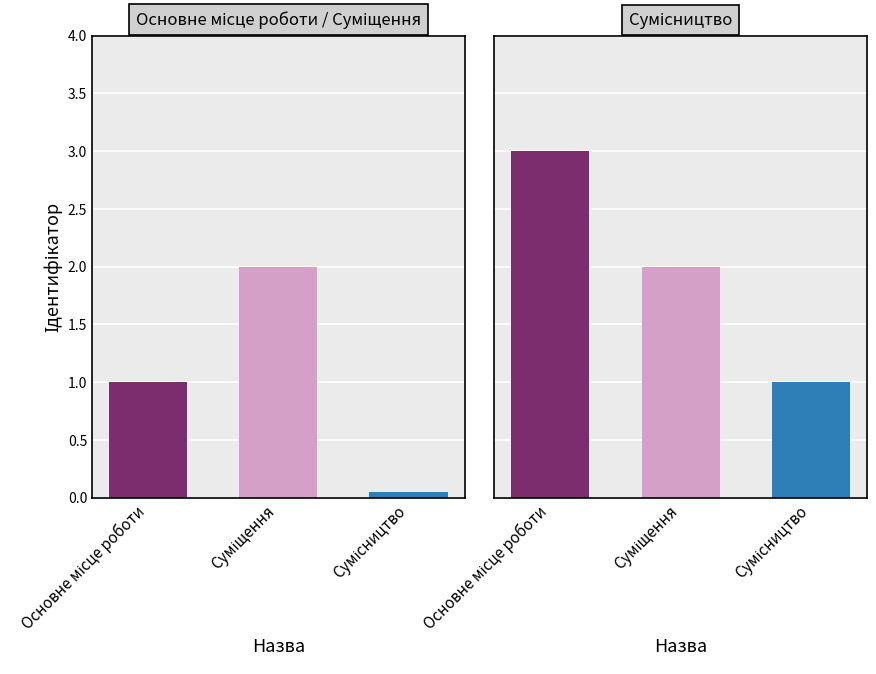

Where does the Ідентифікатор series first go above 2?

Основне місце роботи